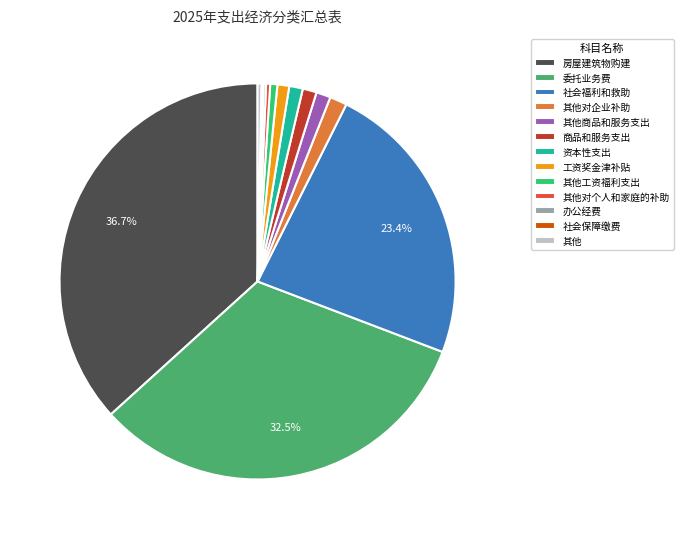

What is the largest slice in the pie chart?

房屋建筑物购建